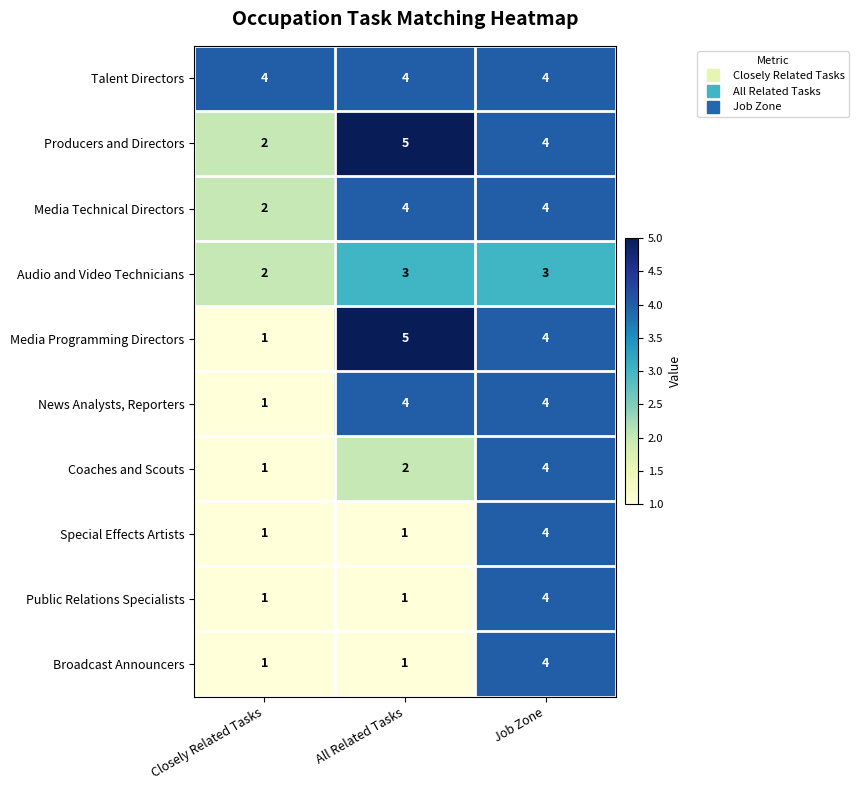

At which category is the sum across all series the highest?

Job Zone